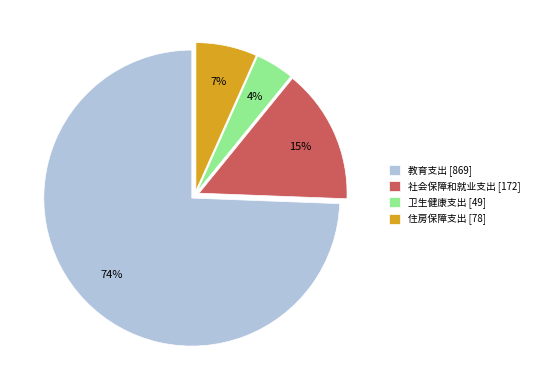

To the nearest percent, what is the average slice percentage?

25%